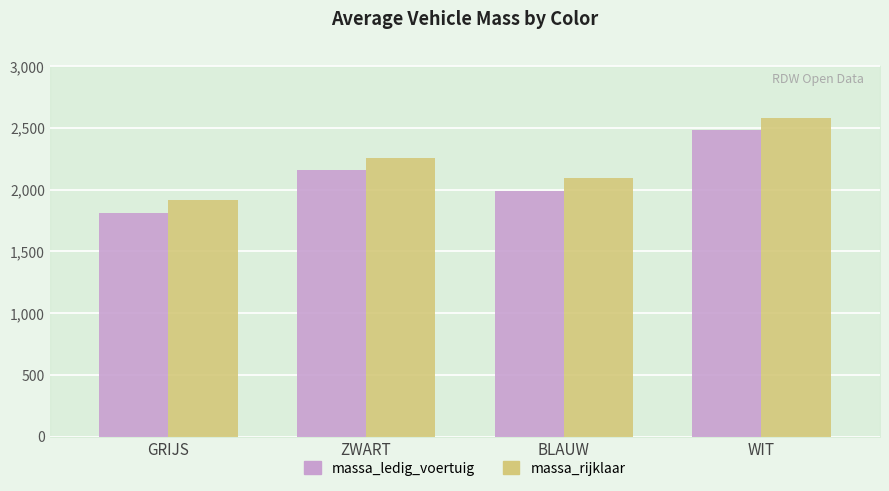

What is the greatest value displayed?

2580